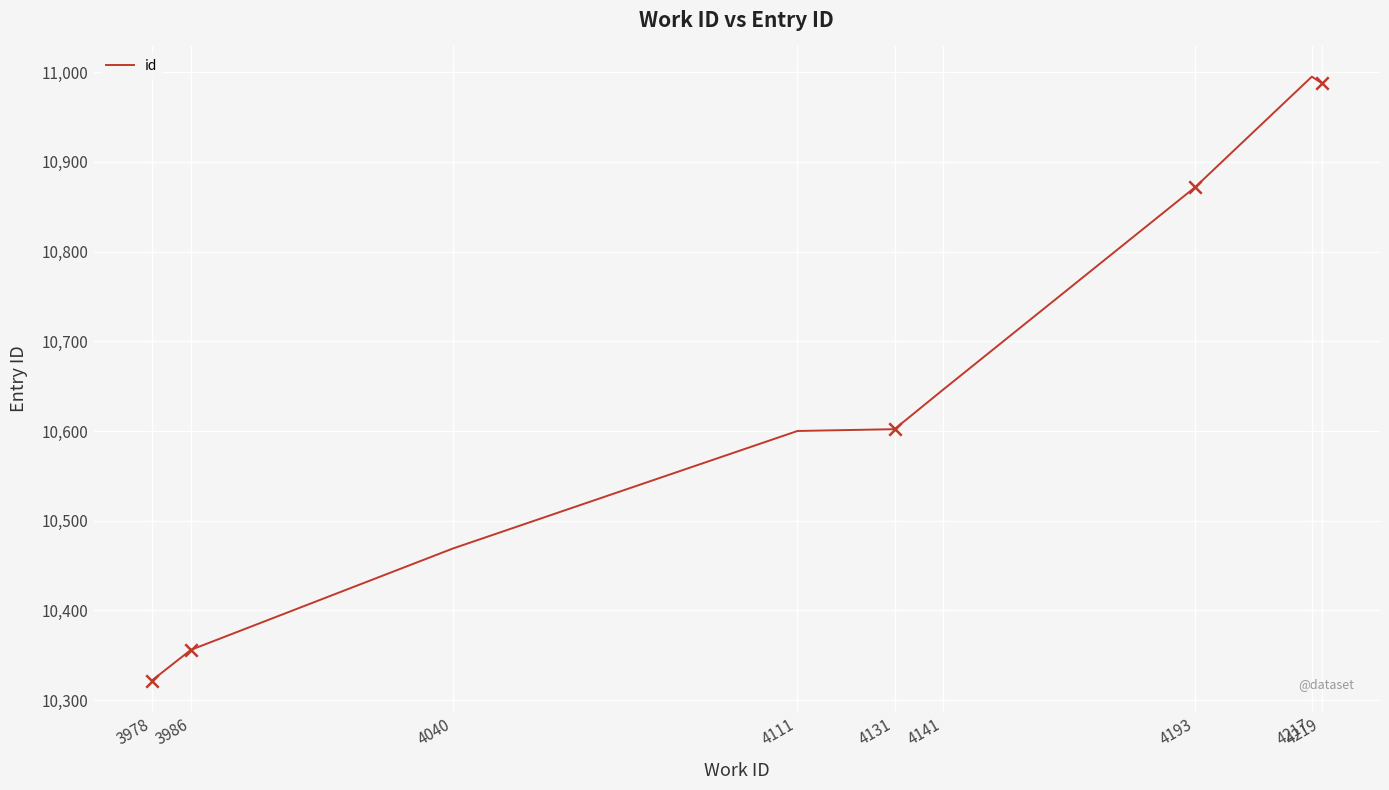

What is the ratio of the value at 4217 to the value at 4193?

1.0